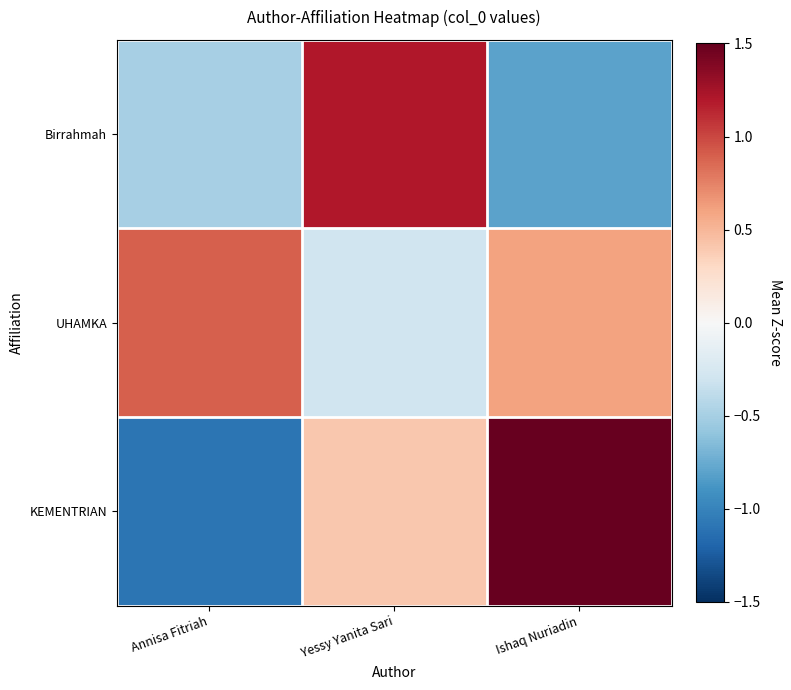

How many values in the KEMENTRIAN series exceed 0?

2